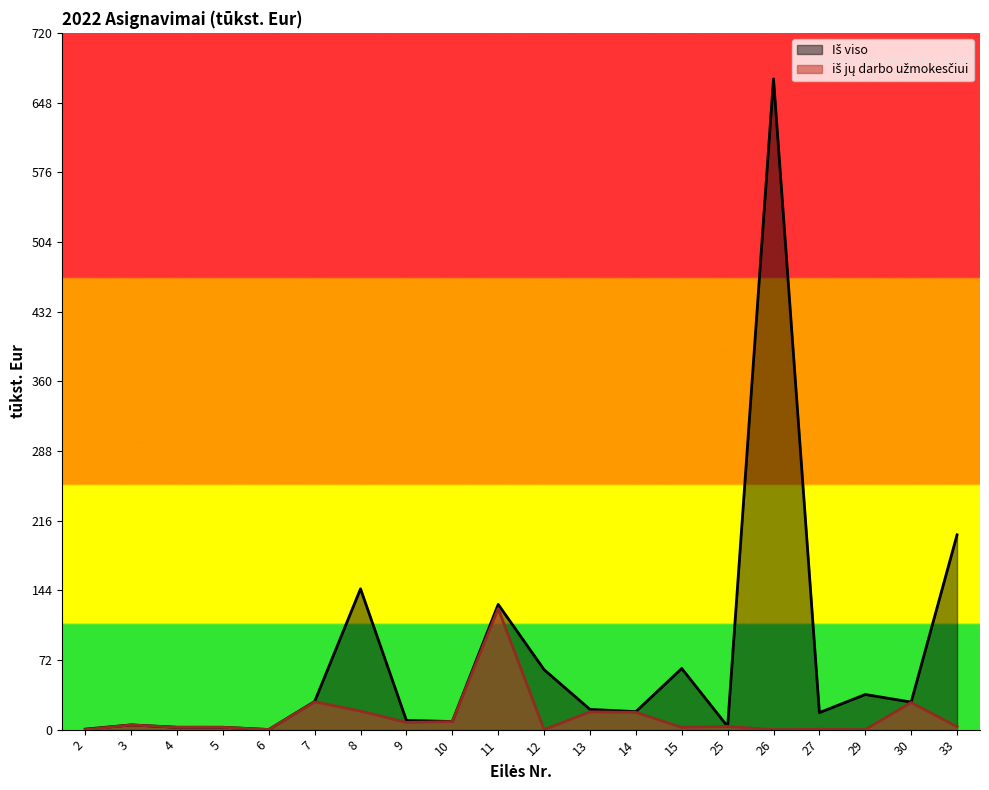

True or false: Iš viso and iš jų darbo užmokesčiui intersect in this chart.

False